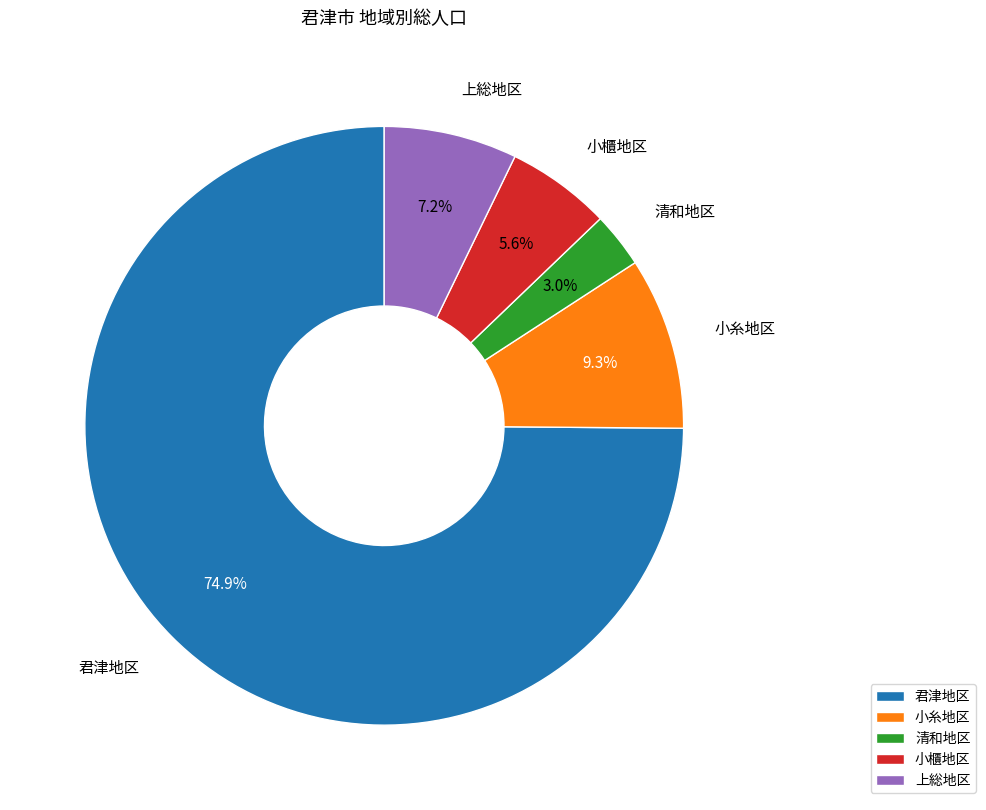

Count the number of slices in the pie.

5